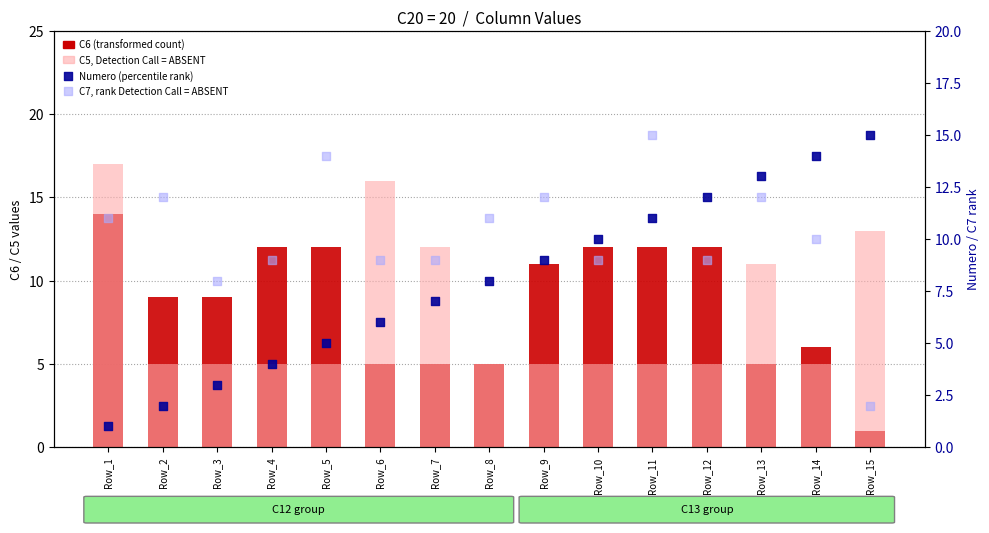

Which series has the largest total across all categories?

C7, rank Detection Call = ABSENT